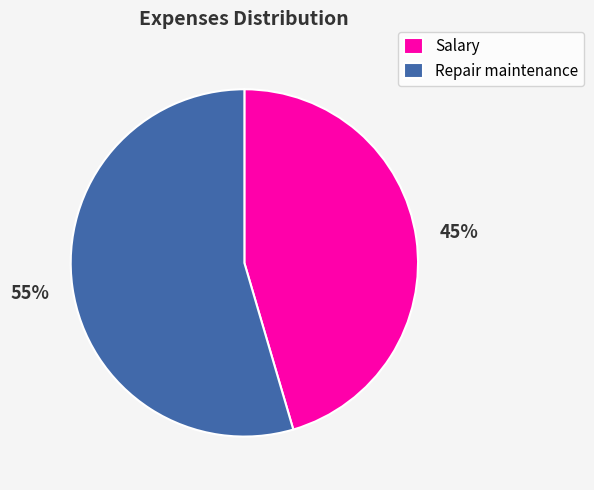

Which has a higher value, Salary or Repair maintenance?

Repair maintenance